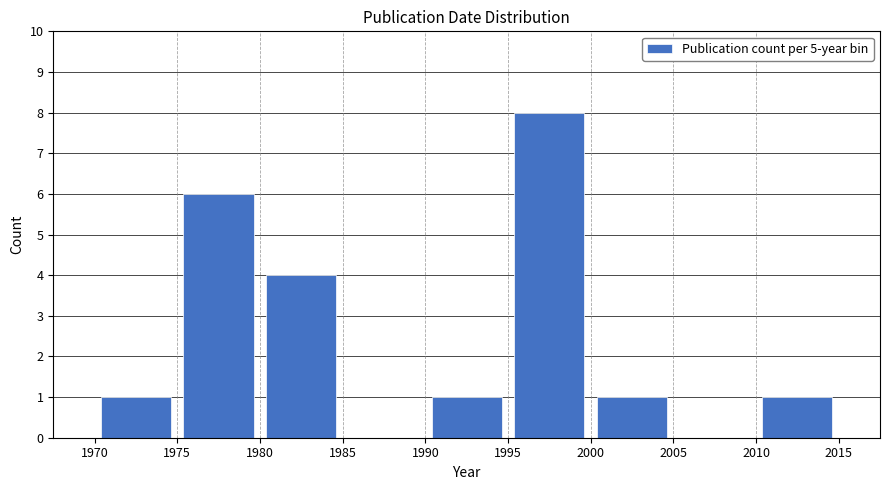

Reading left to right, list every bar in this chart as the range it spans on the x-axis followed by its height. The values are not printed on the chart, so give them approximately, as read against the axis.

1970 to 1975: 1
1975 to 1980: 6
1980 to 1985: 4
1985 to 1990: 0
1990 to 1995: 1
1995 to 2000: 8
2000 to 2005: 1
2005 to 2010: 0
2010 to 2015: 1